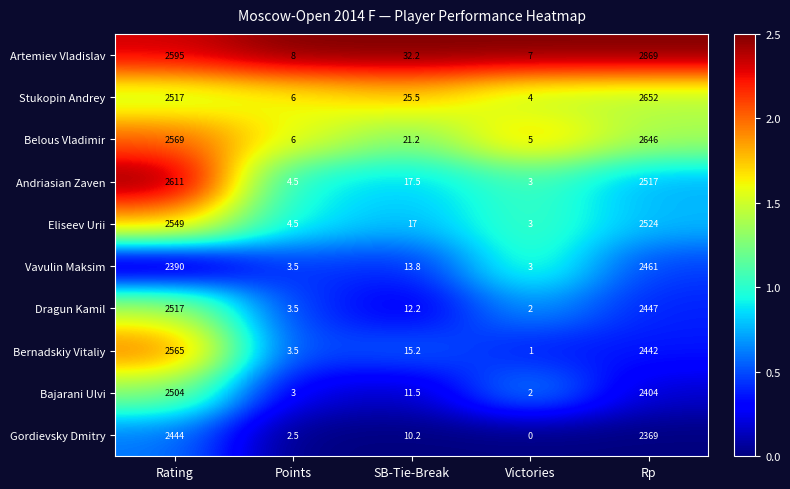

True or false: Eliseev Urii has a value of 3.0 at Victories.

True